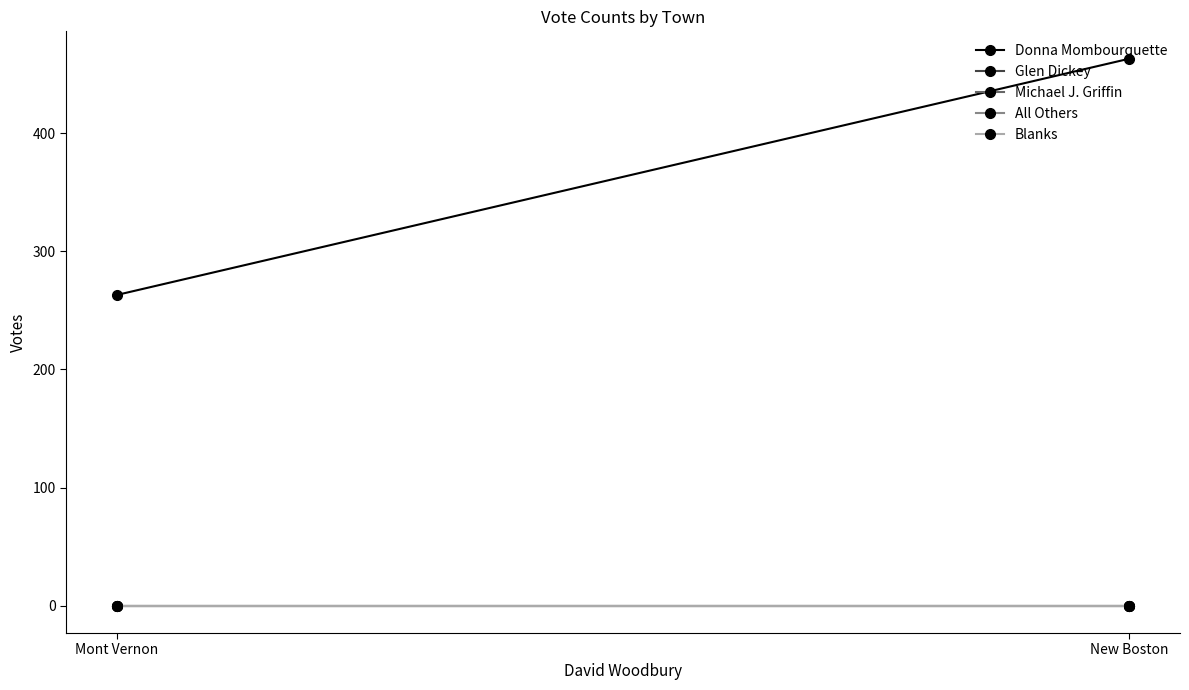

Reading left to right, list all the values displayed in this chart.

Donna Mombourquette: Mont Vernon=263	New Boston=463
Glen Dickey: Mont Vernon=0	New Boston=0
Michael J. Griffin: Mont Vernon=0	New Boston=0
All Others: Mont Vernon=0	New Boston=0
Blanks: Mont Vernon=0	New Boston=0